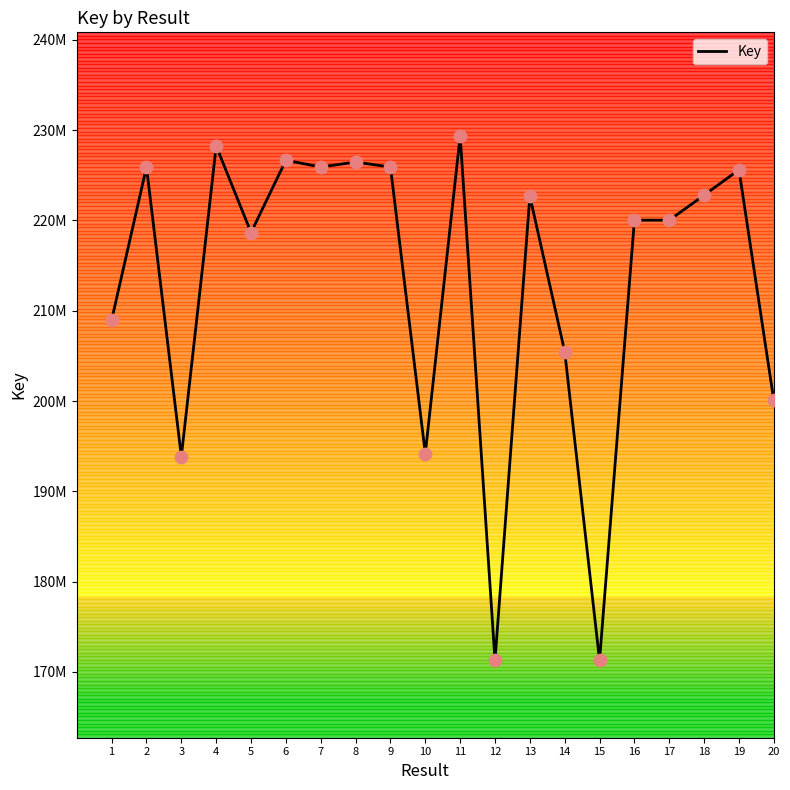

Which has a higher value, 2 or 20?

2